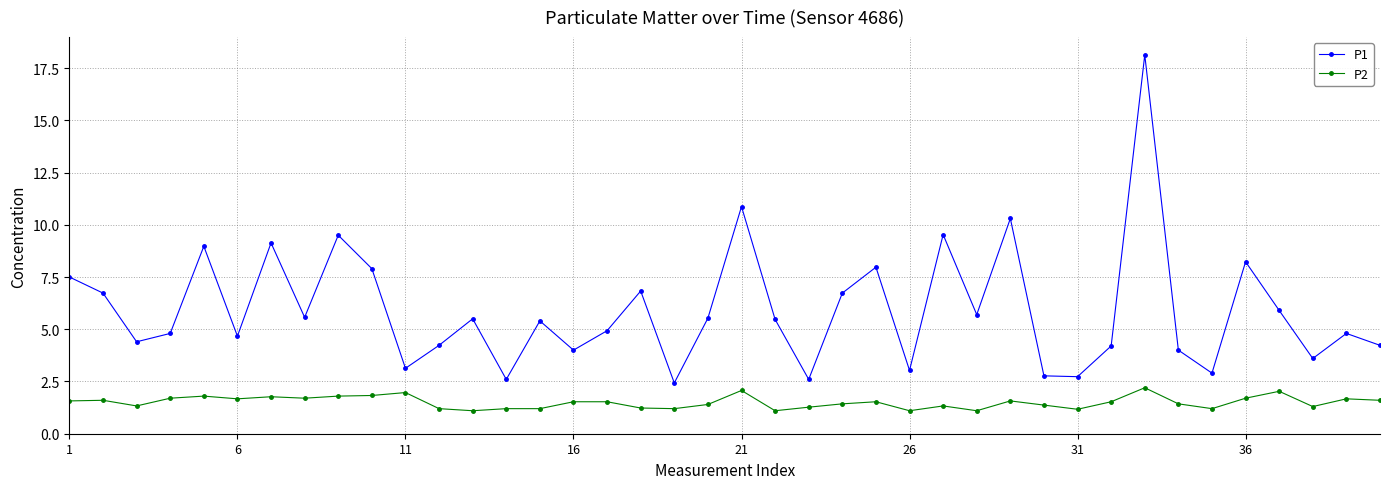

Which series has the largest range (max minus min)?

P1